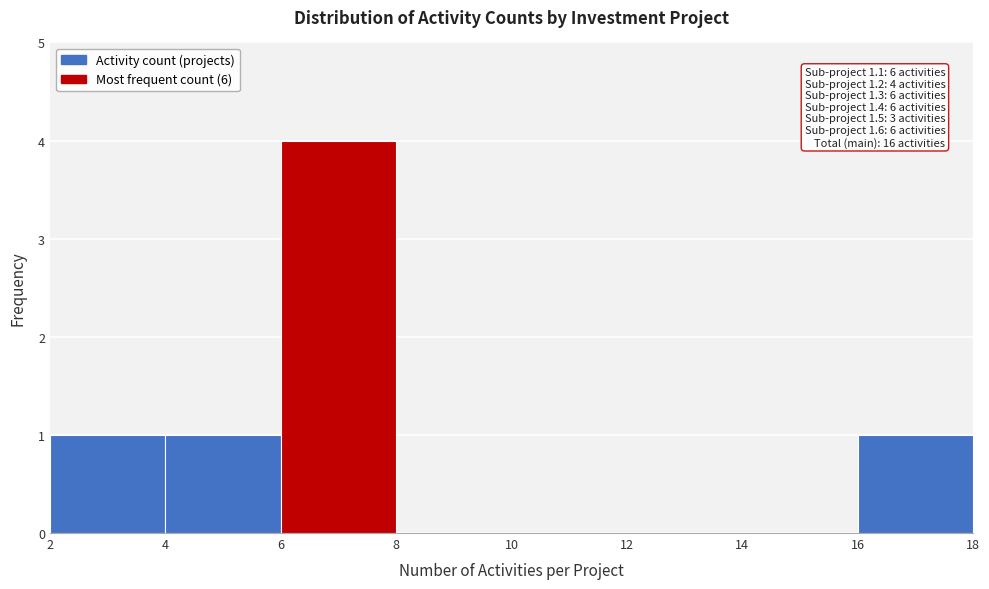

Over which range of the x-axis is the bar tallest?

6 to 8